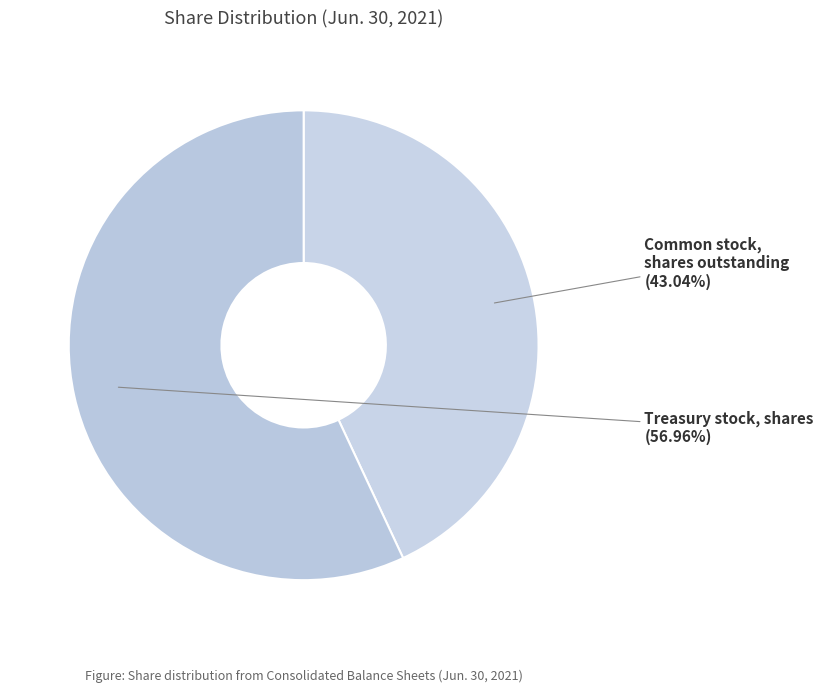

Count the number of slices in the pie.

2